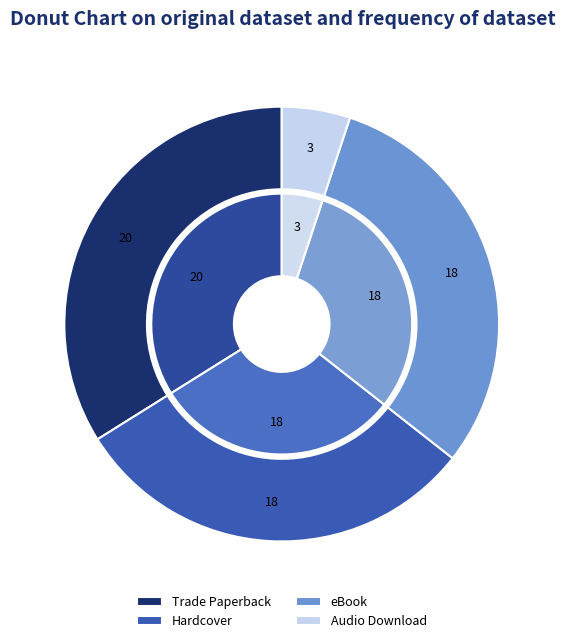

What is the smallest slice in the pie chart?

Audio Download